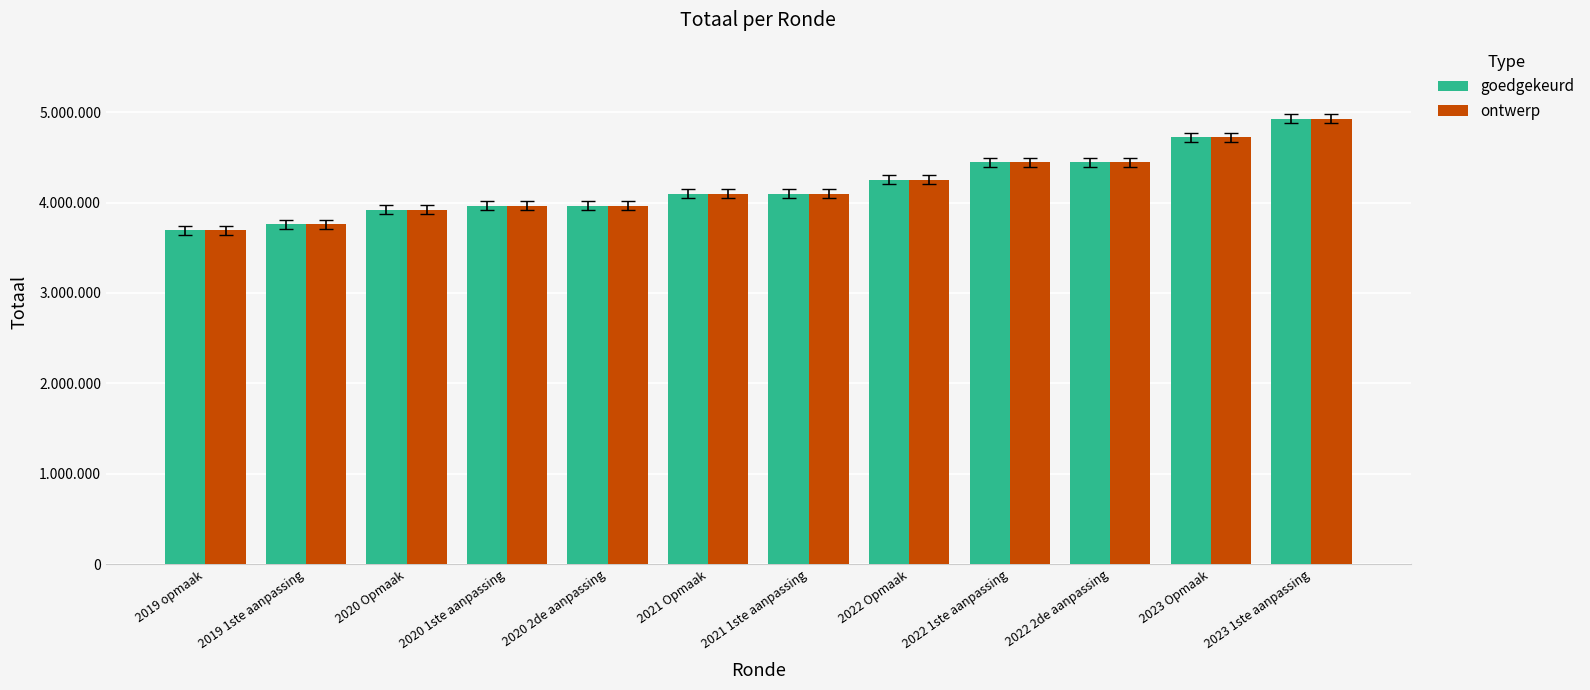

What is the minimum value for goedgekeurd?

3691385